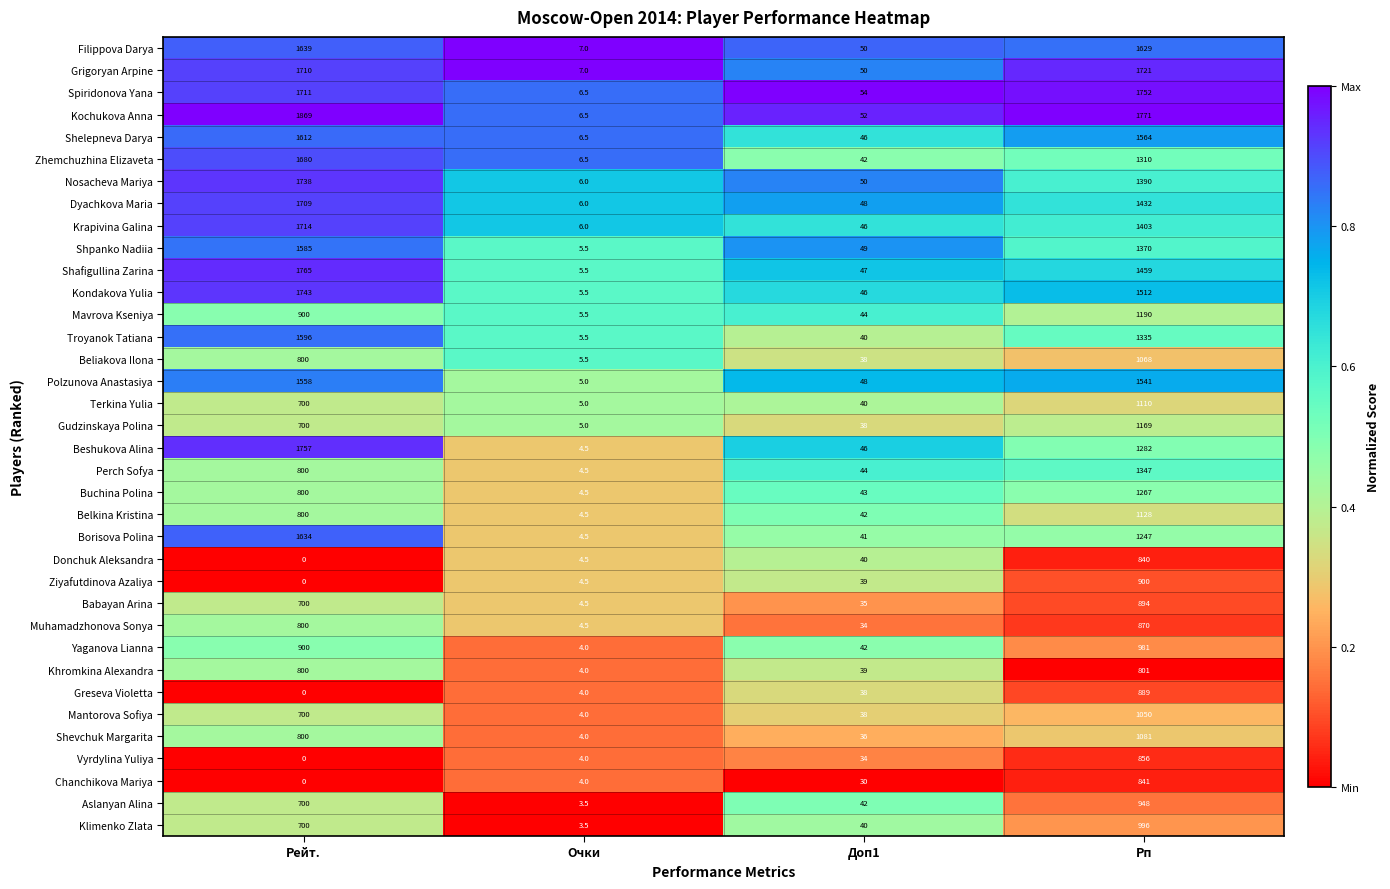

Which series has the widest spread of values?

Kochukova Anna